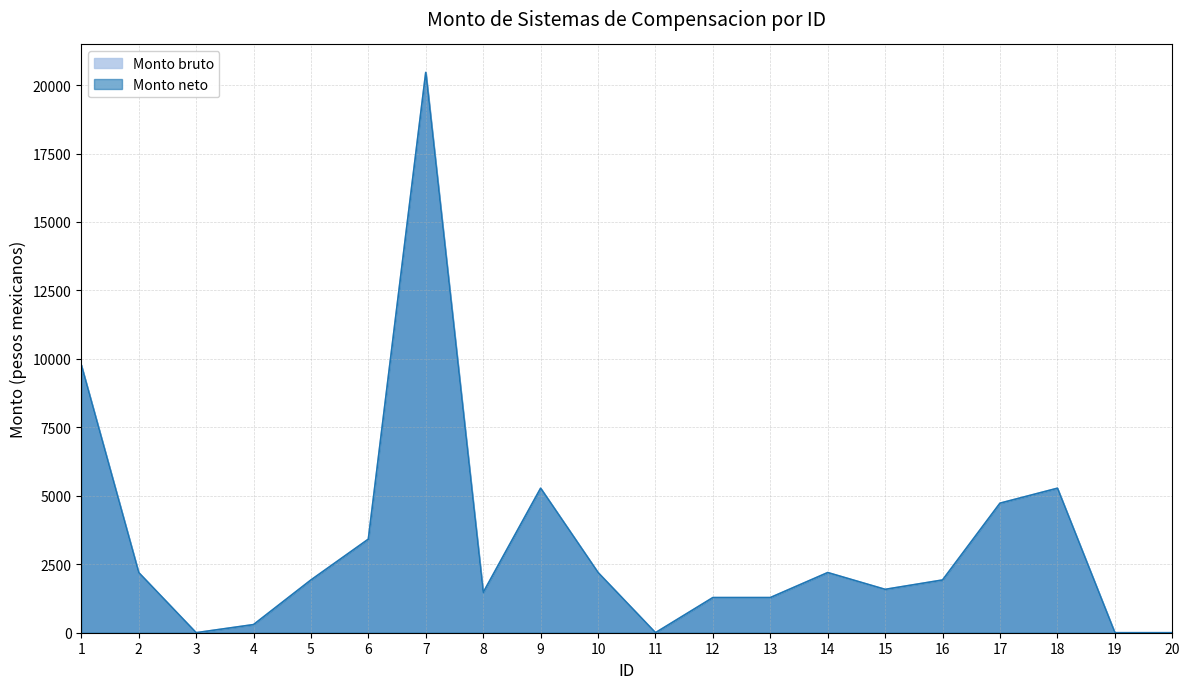

At 18, list the series in order from smallest to largest.

Monto bruto, Monto neto